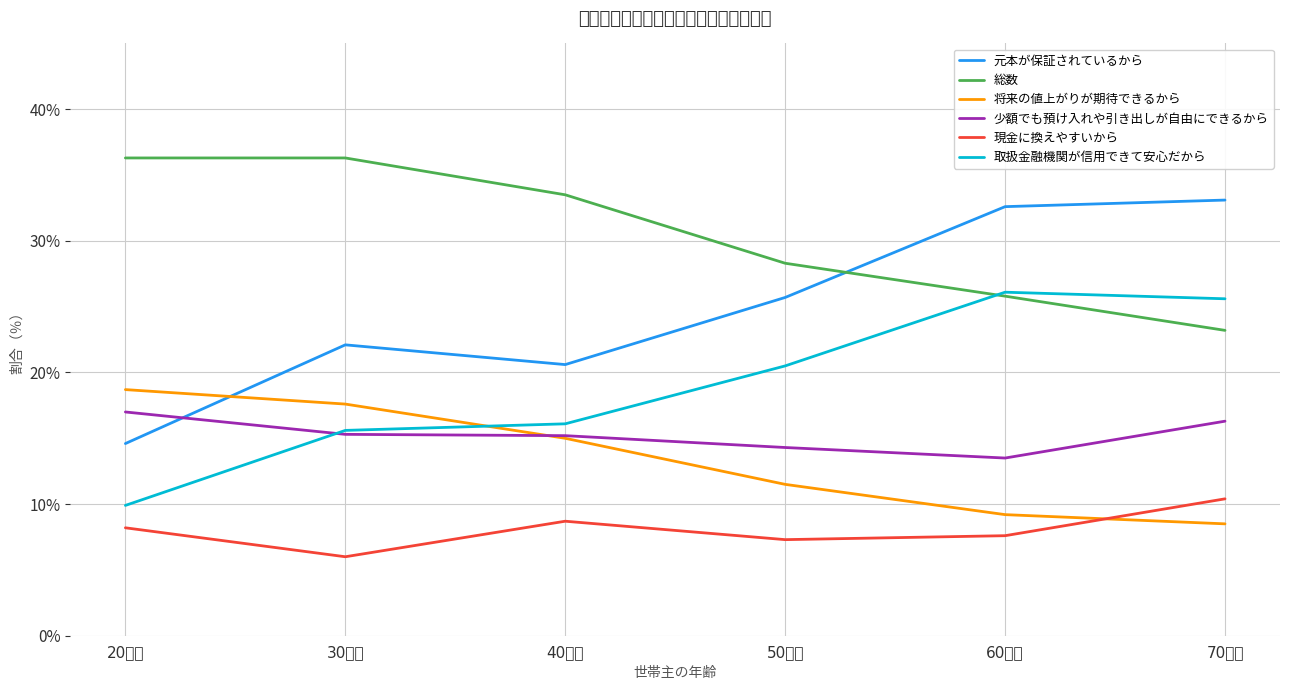

What is the minimum value for 将来の値上がりが期待できるから?

8.5